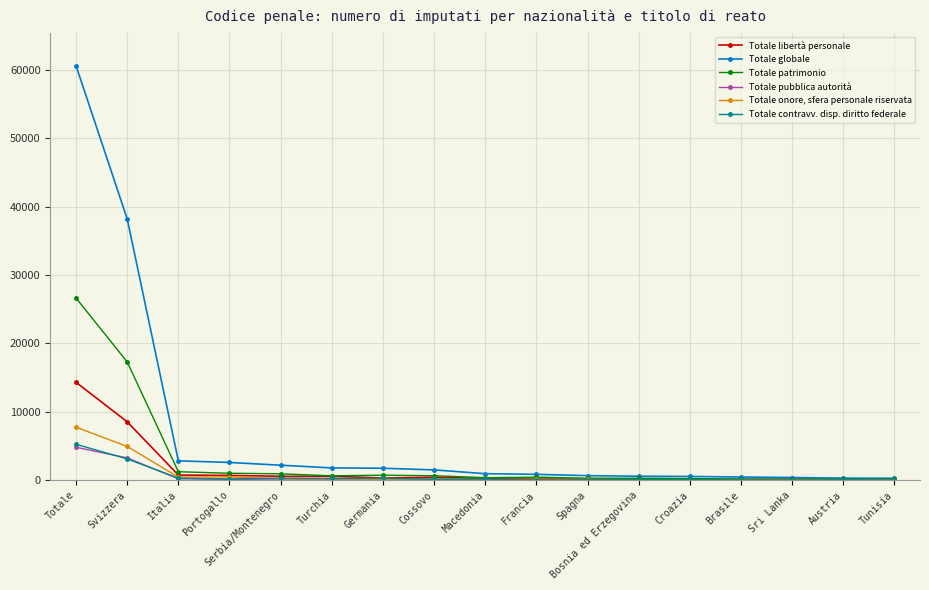

What is the total value across all series at Brasile?

830